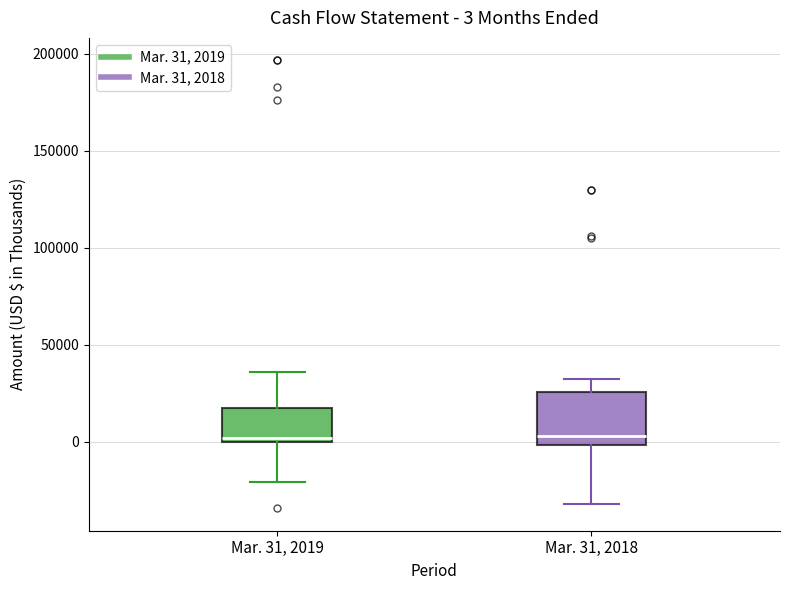

Comparing the boxes themselves (not the whiskers), which one is the tallest?

Mar. 31, 2018